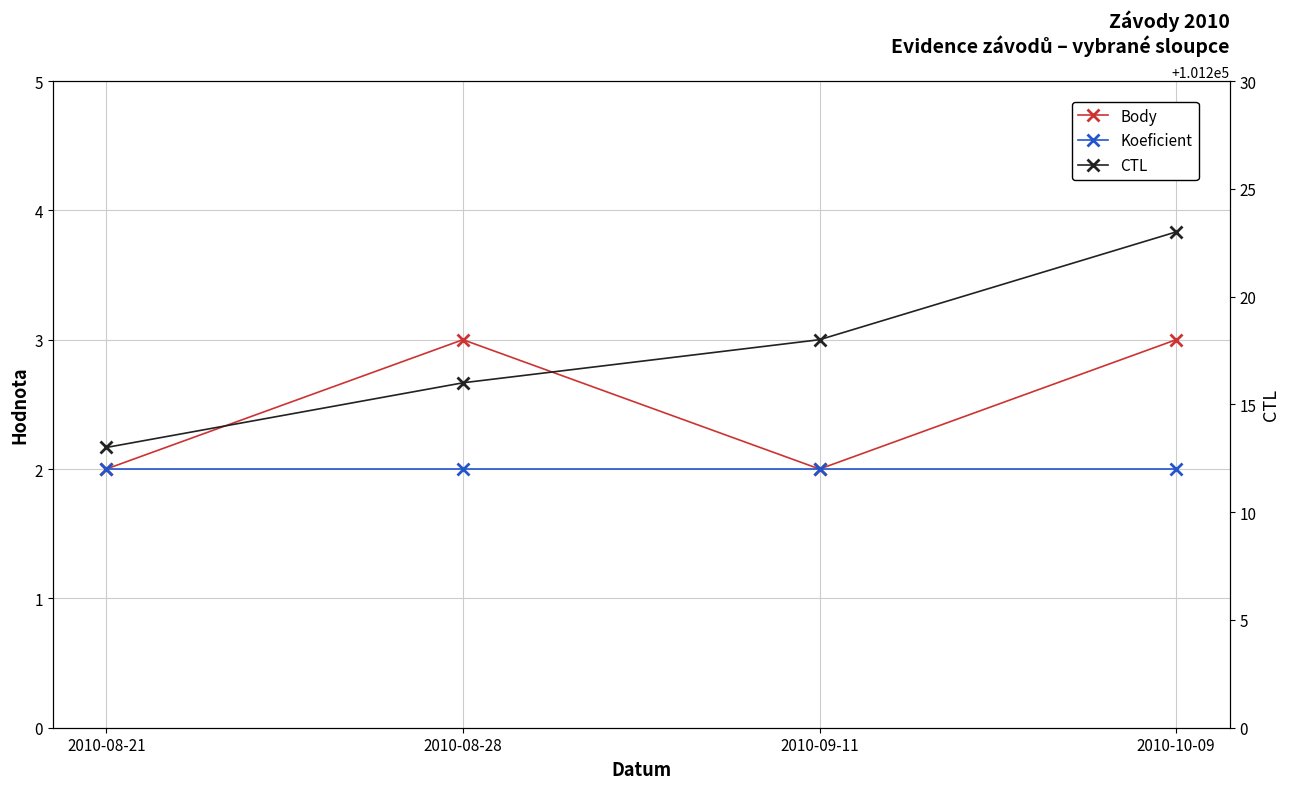

What position from the right is 2010-08-28?

3